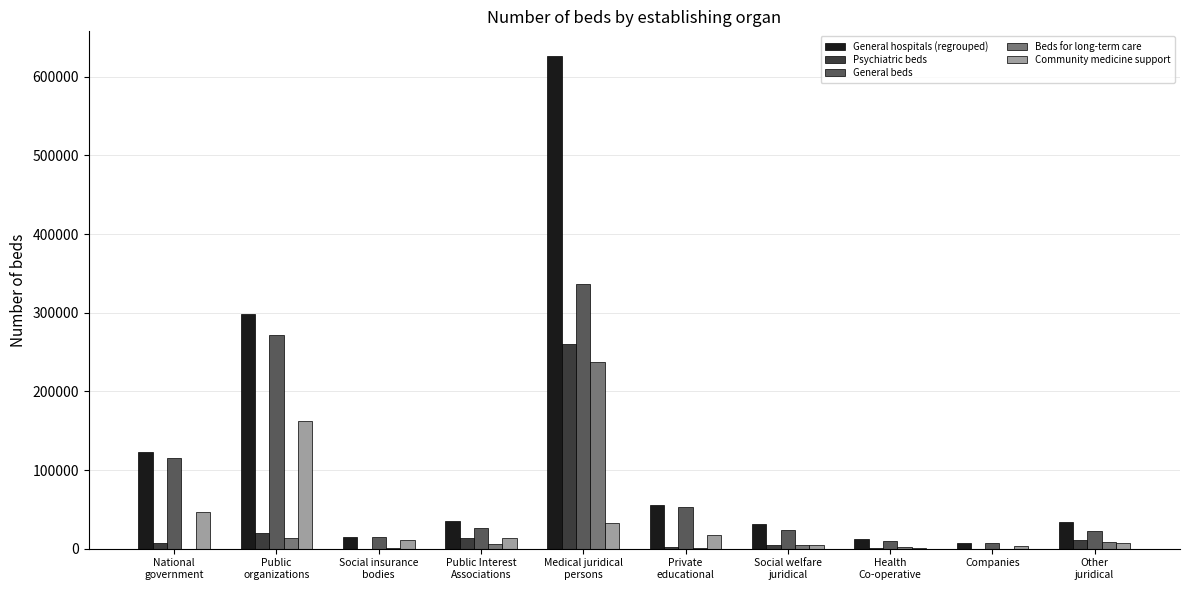

What is the greatest value displayed?

626330